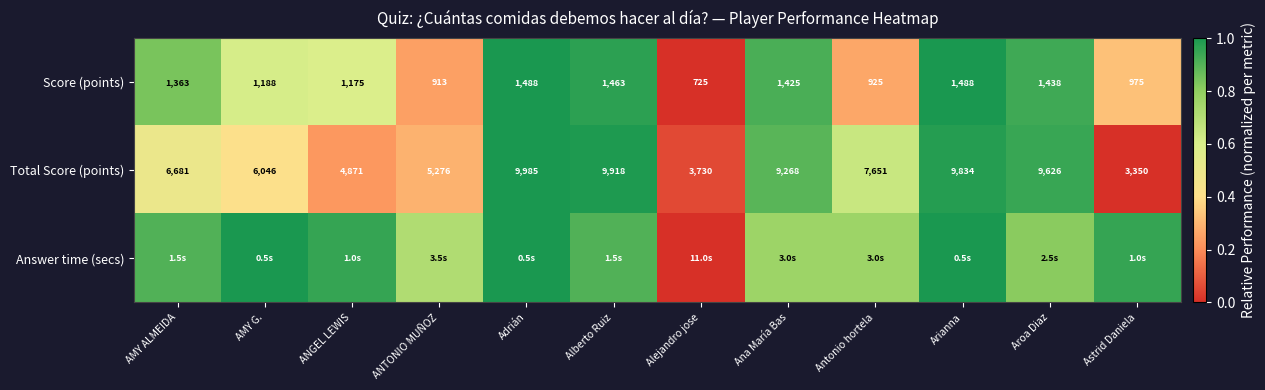

Where is Total Score (points) nearest to the value 6667?

AMY ALMEIDA